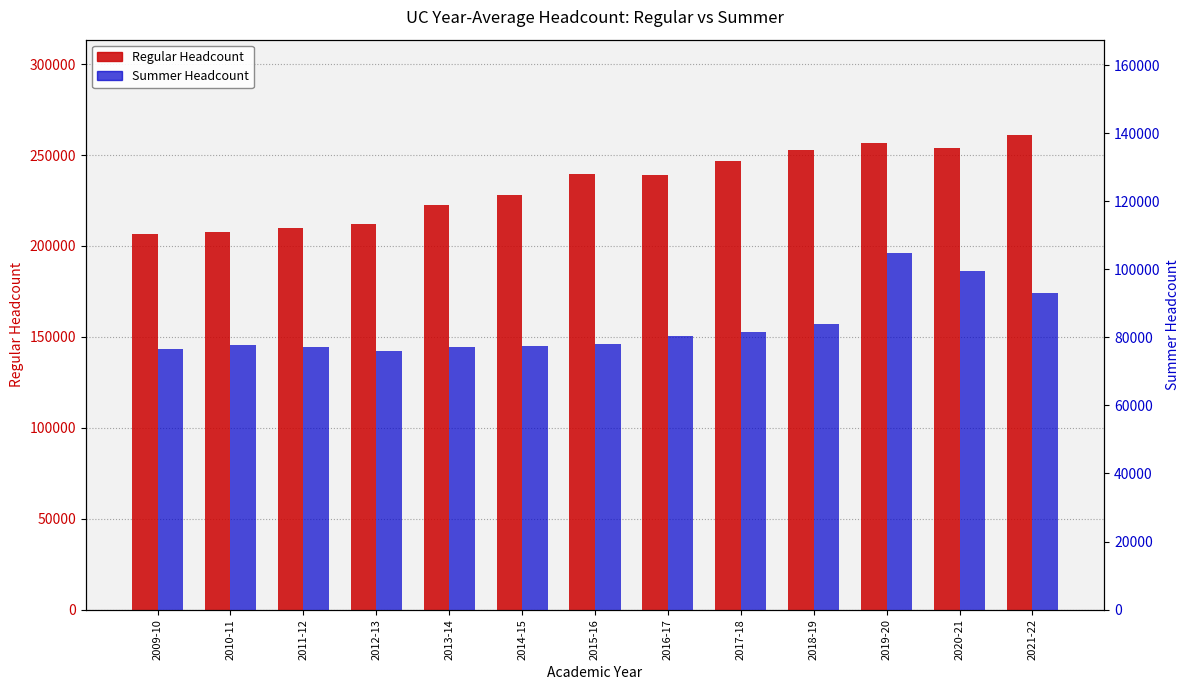

What is the greatest value displayed?

261191